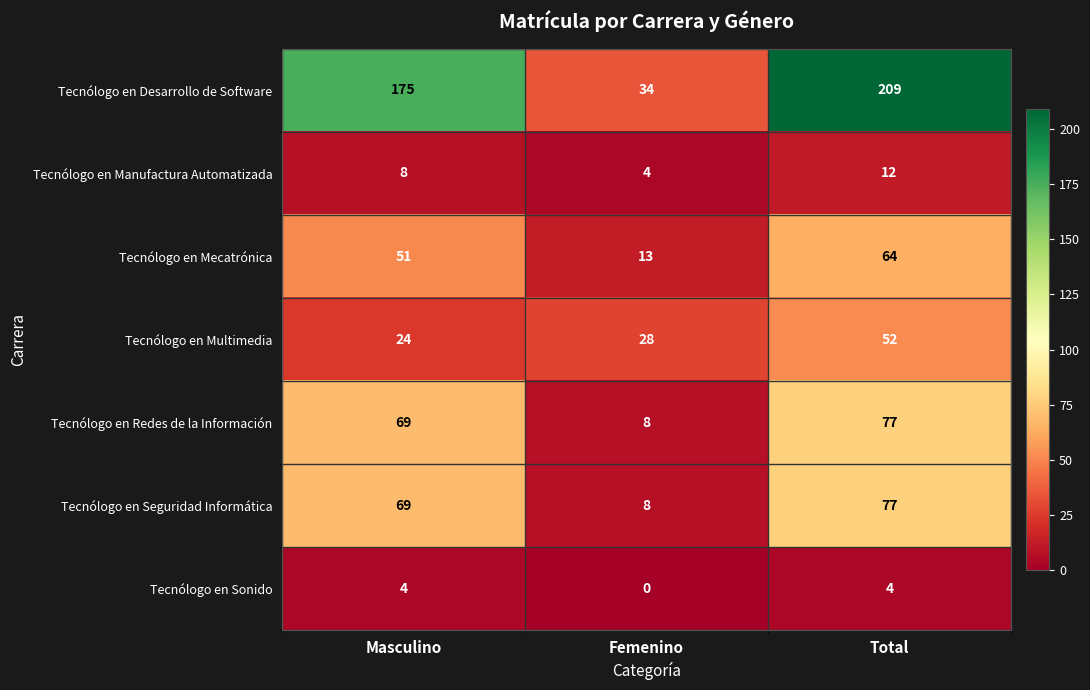

Which series has the largest range (max minus min)?

Tecnólogo en Desarrollo de Software